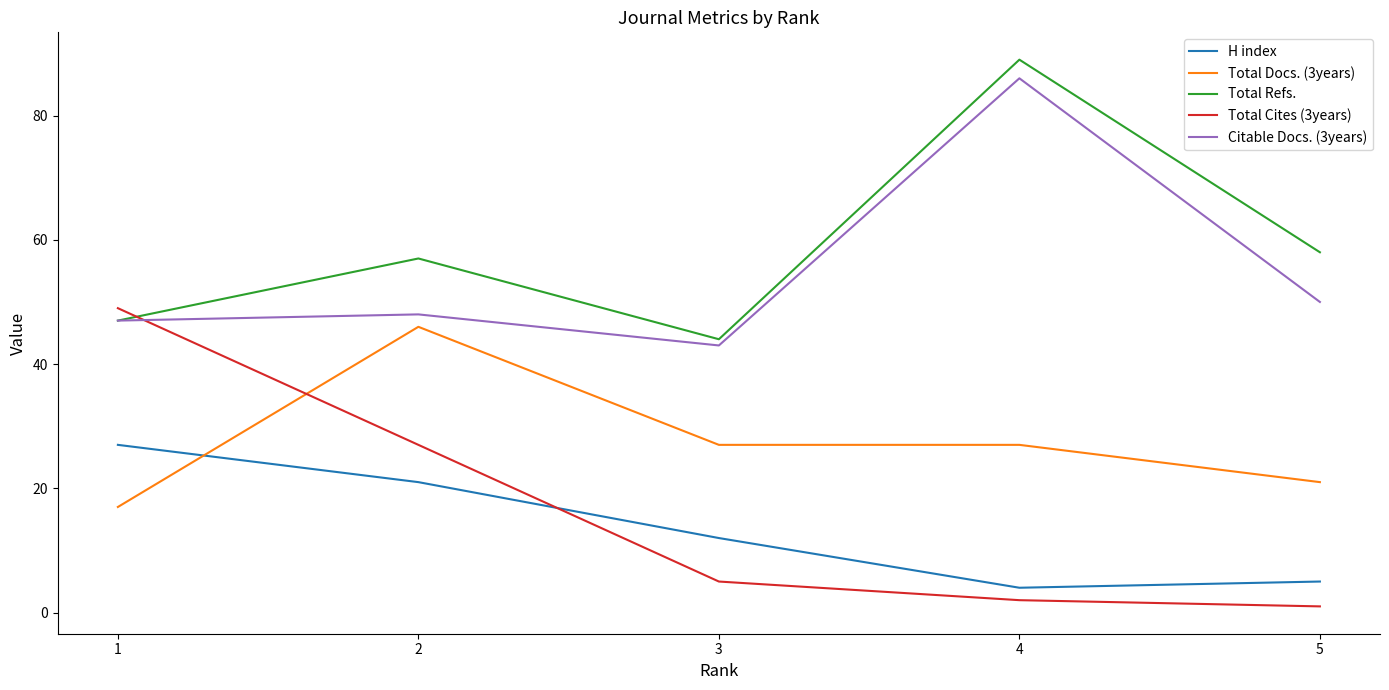

True or false: Total Refs. has more than 1 interior local peaks.

True